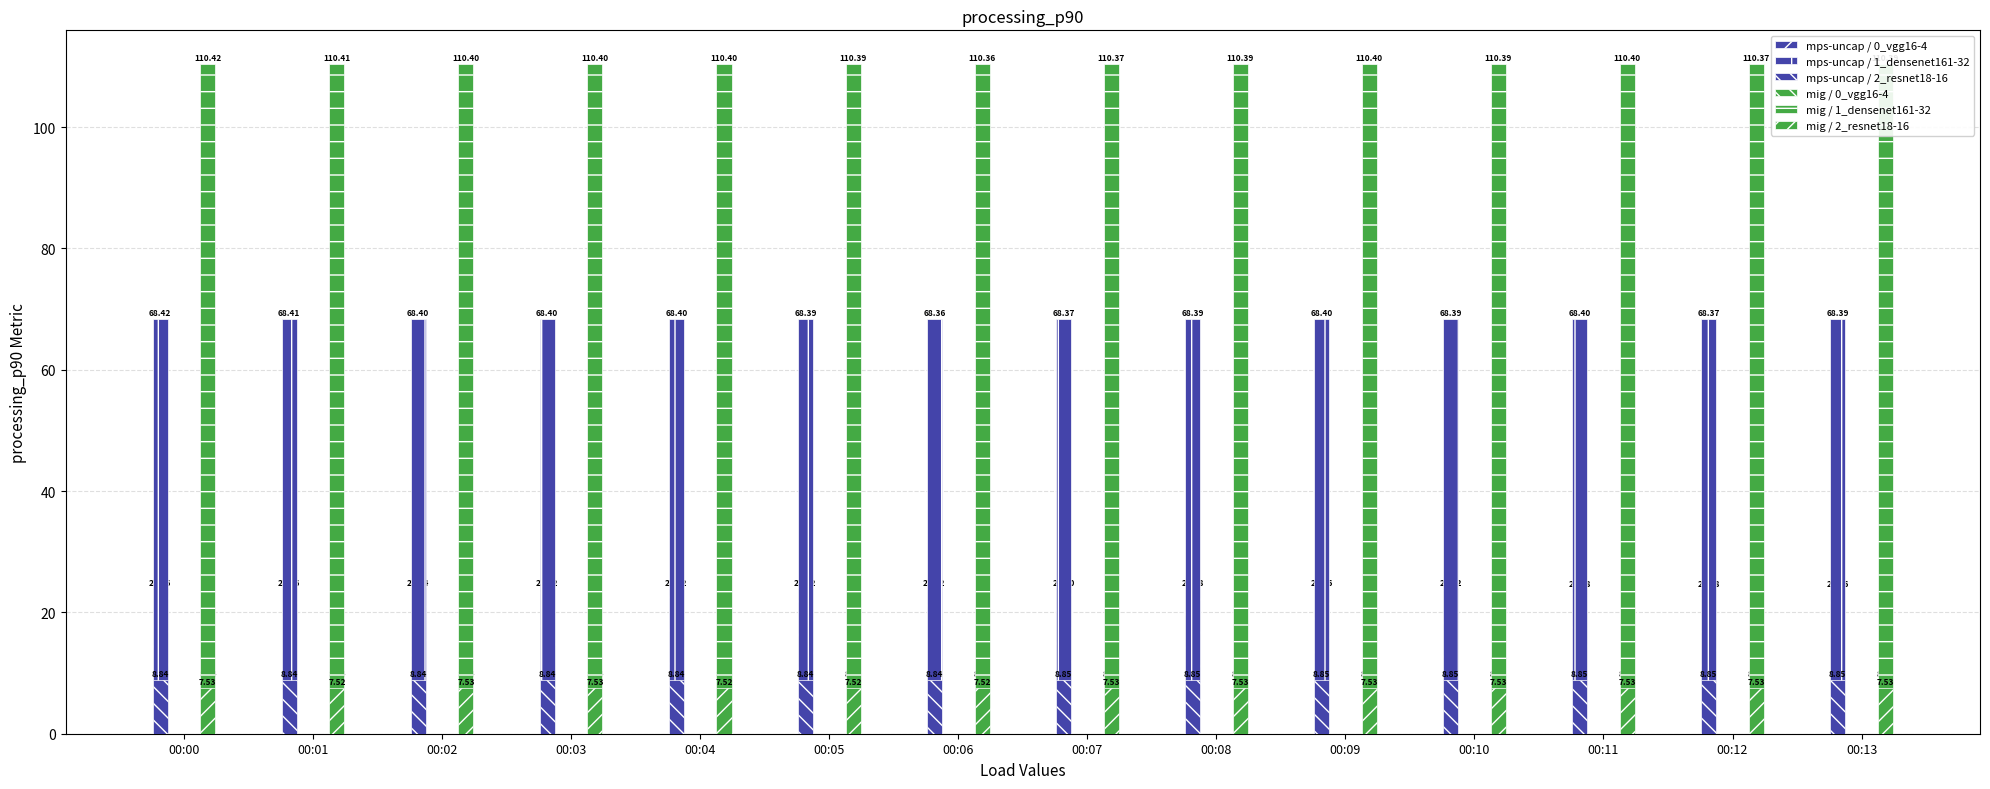

Which series has the largest total across all categories?

mig / 1_densenet161-32